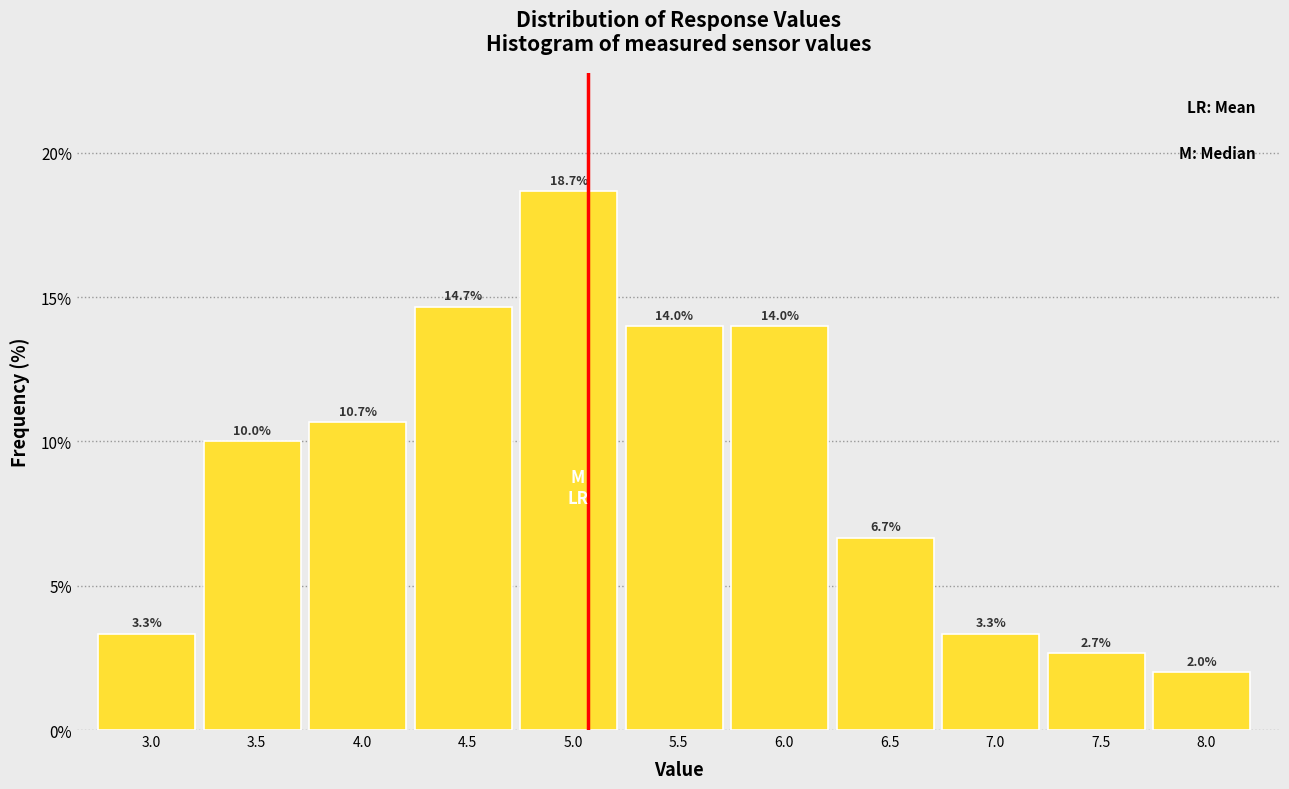

Reading right to left, list all the values displayed in this chart.

2.0	2.7	3.3	6.7	14.0	14.0	18.7	14.7	10.7	10.0	3.3